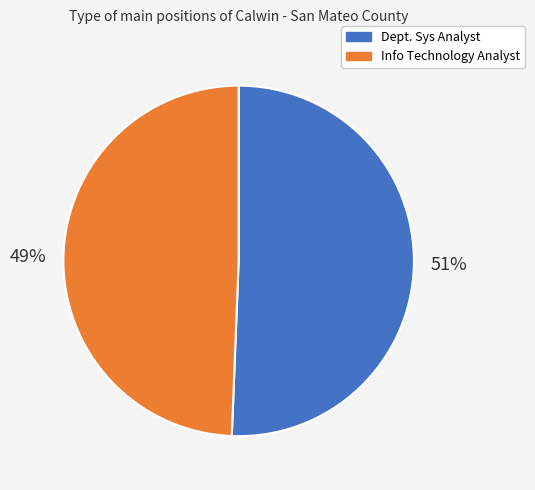

The Info Technology Analyst slice represents 61% of the pie. True or false?

False